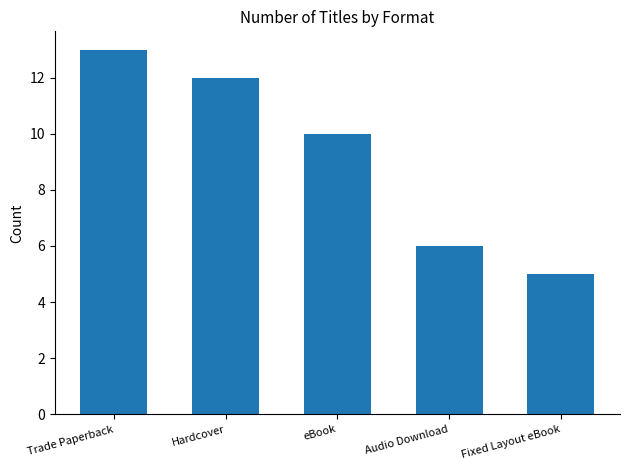

At which label does the data first exceed 10?

Trade Paperback